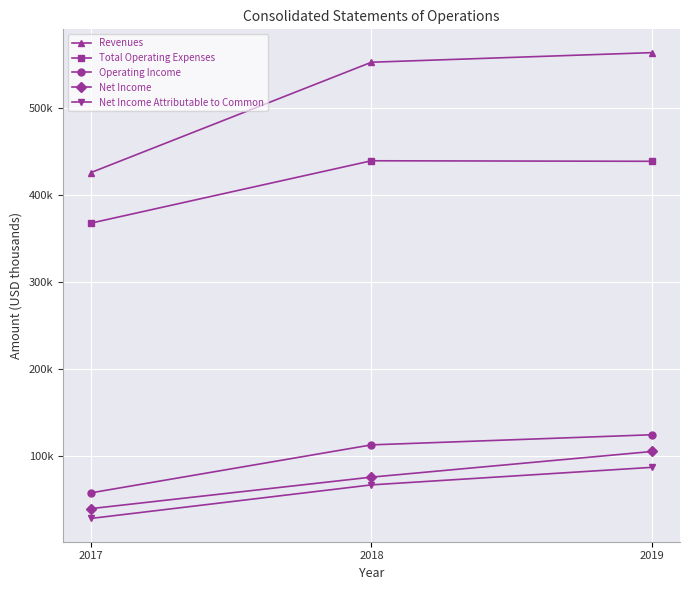

Rank the categories by Net Income value from lowest to highest.

2017, 2018, 2019